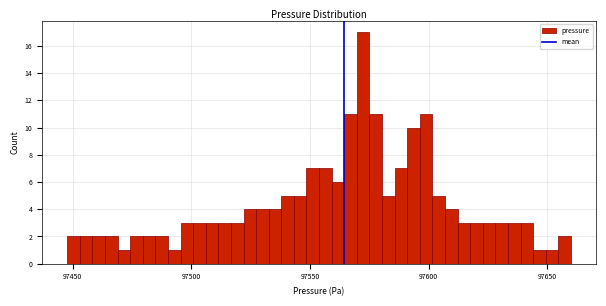

Read against the x-axis, roughly where is the centre of the tallest bar?

97570